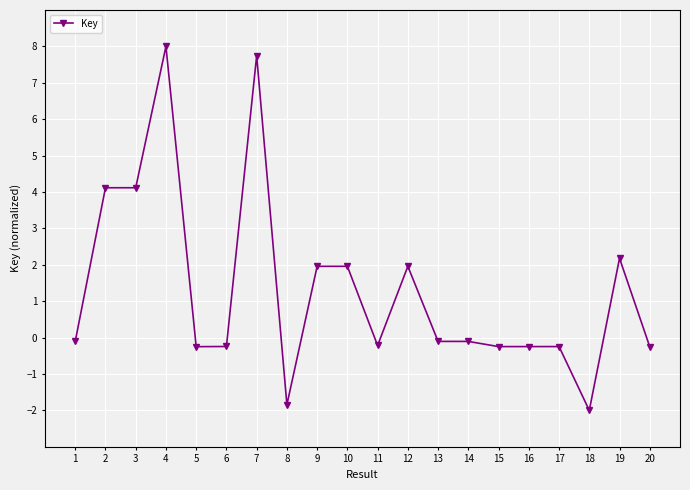

What is the difference between the maximum and second lowest values?

9.8